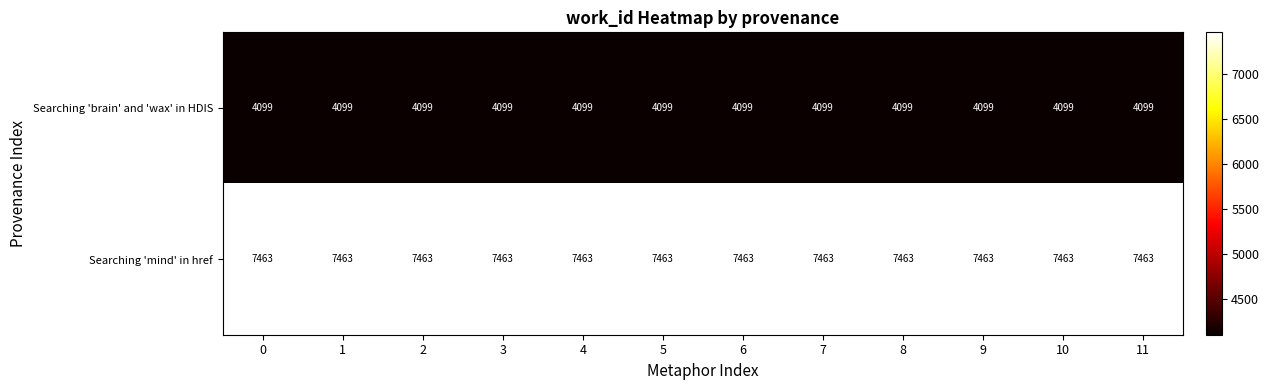

List the series in order of their overall mean, highest first.

Searching 'mind' in href, Searching 'brain' and 'wax' in HDIS